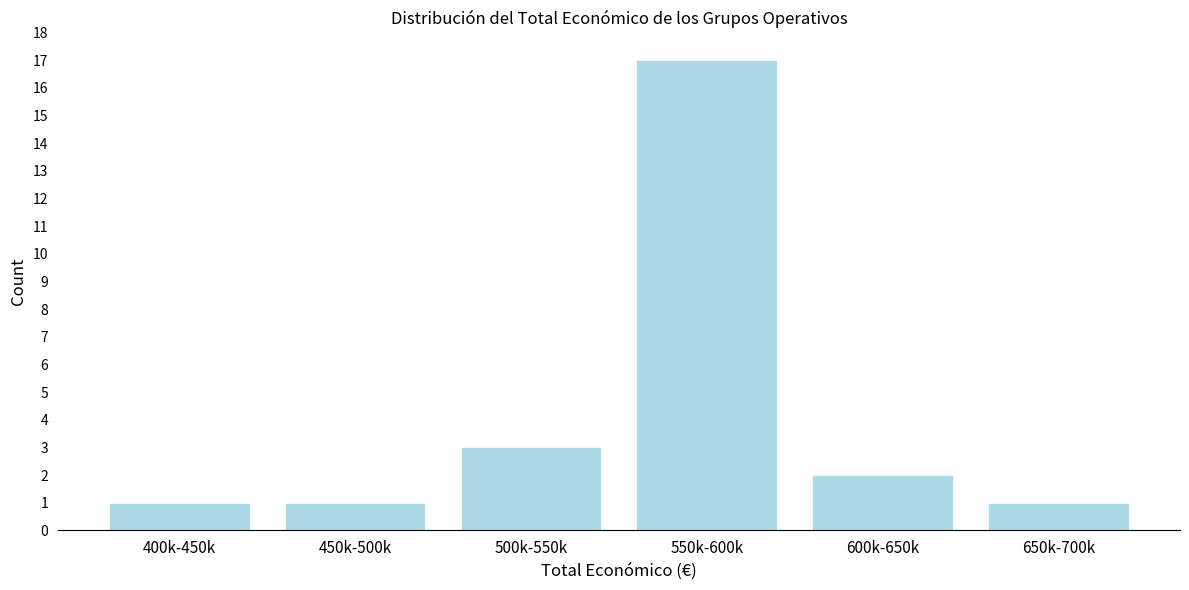

Reading left to right, what are all the values shown in this chart?

400k-450k=1	450k-500k=1	500k-550k=3	550k-600k=17	600k-650k=2	650k-700k=1